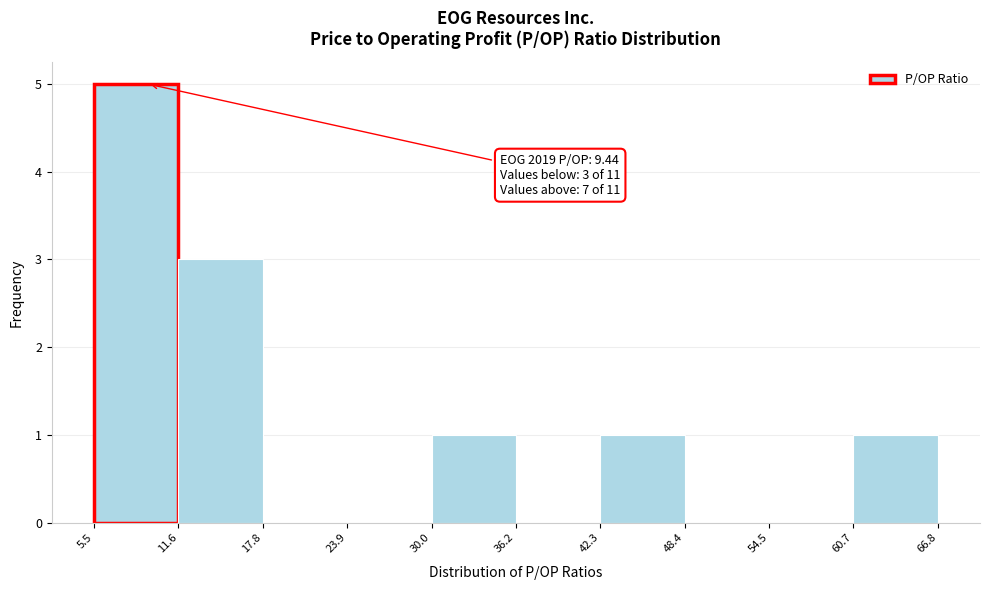

Which range on the x-axis has the tallest bar?

5.5 to 11.6